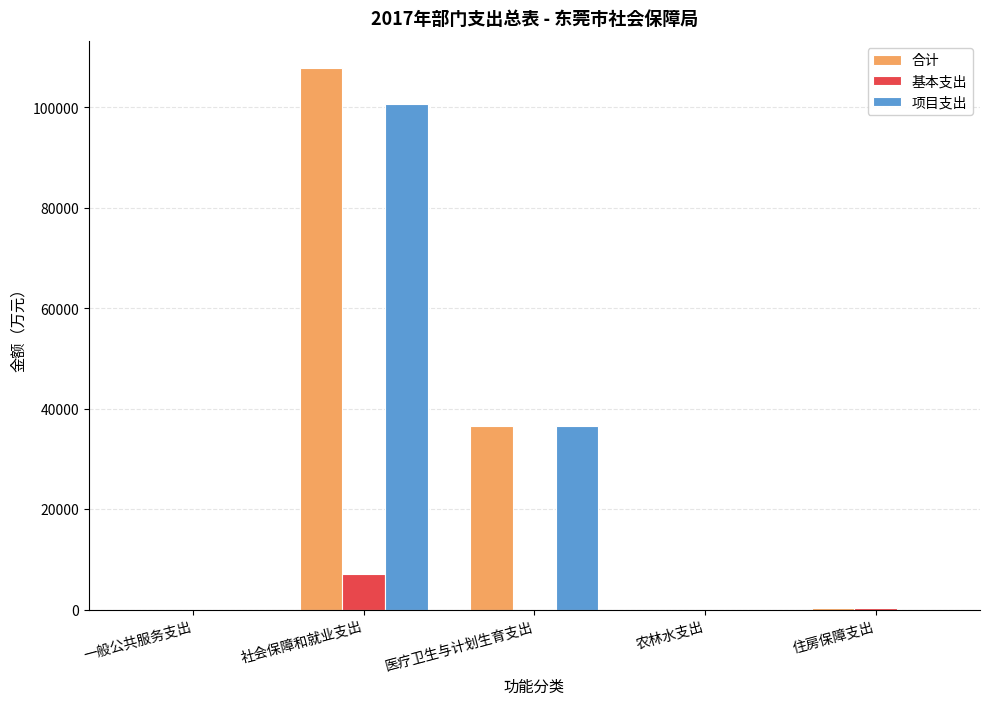

Which label corresponds to the largest value in the chart?

社会保障和就业支出